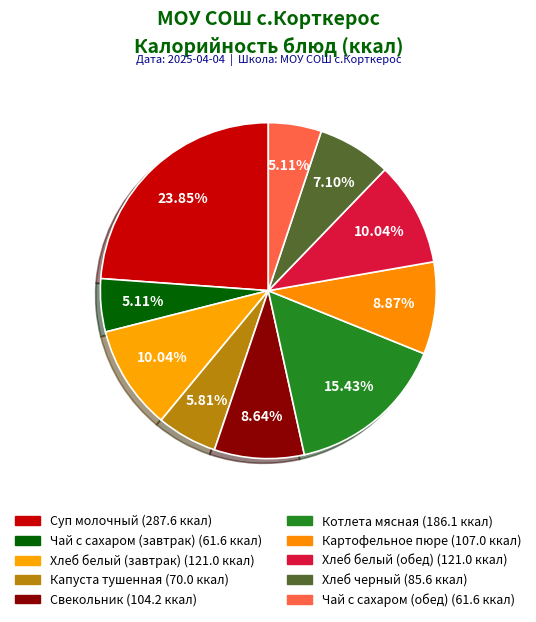

True or false: Суп молочный accounts for 9% of the total.

False